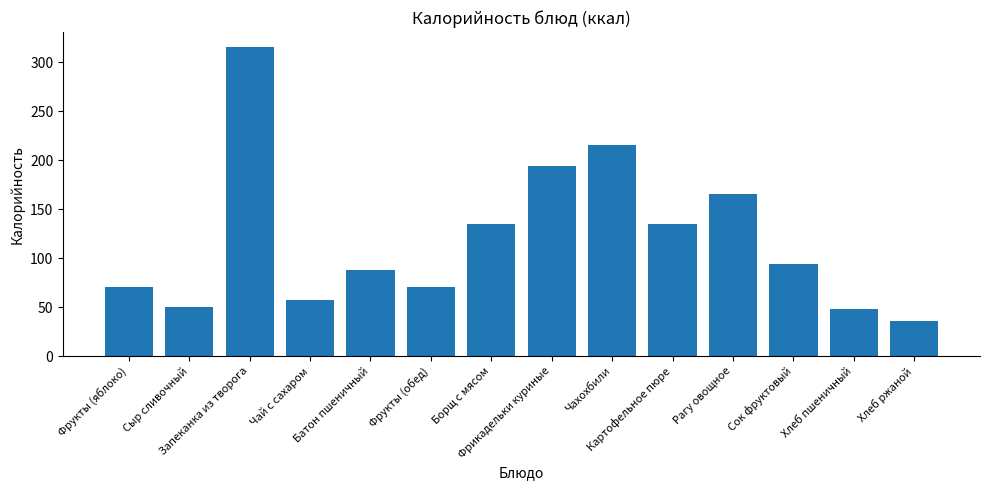

What is the minimum value shown in the chart?

36.3